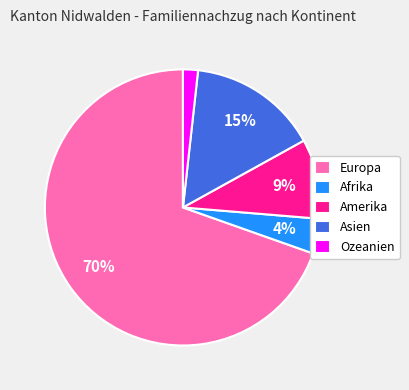

Which slice represents more than half of the pie?

Europa